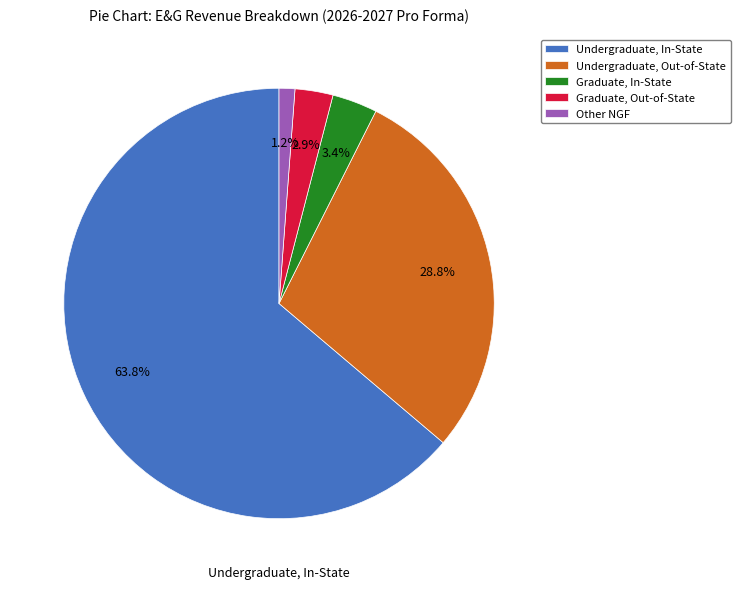

What is the smallest slice in the pie chart?

Other NGF